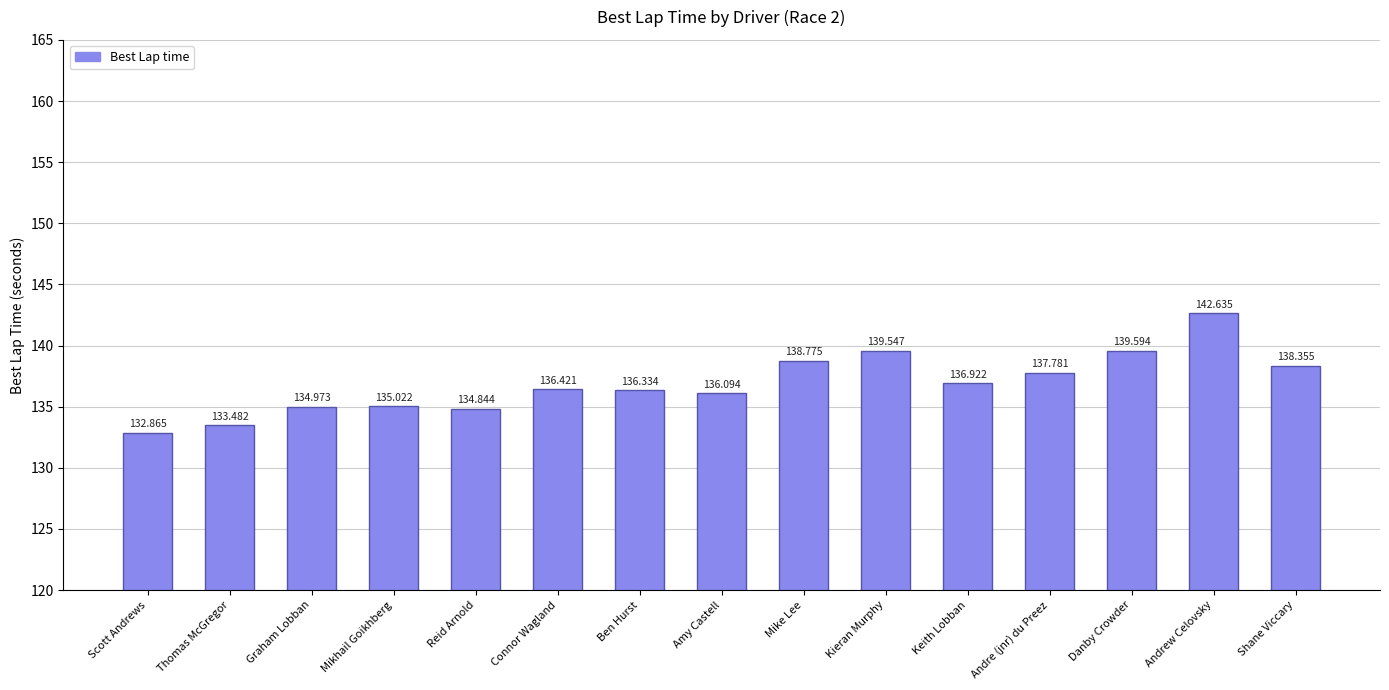

Are the bars horizontal?

No